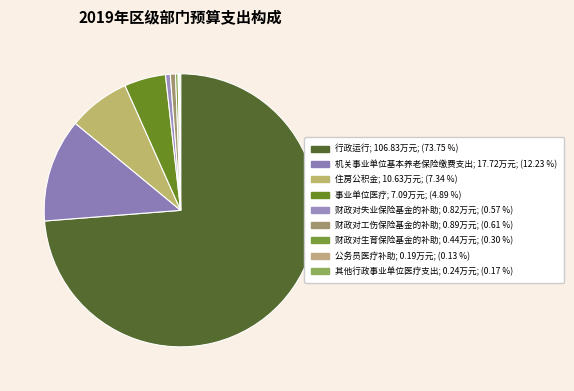

To the nearest percent, what is the difference between the largest and smallest slice percentages?

74%